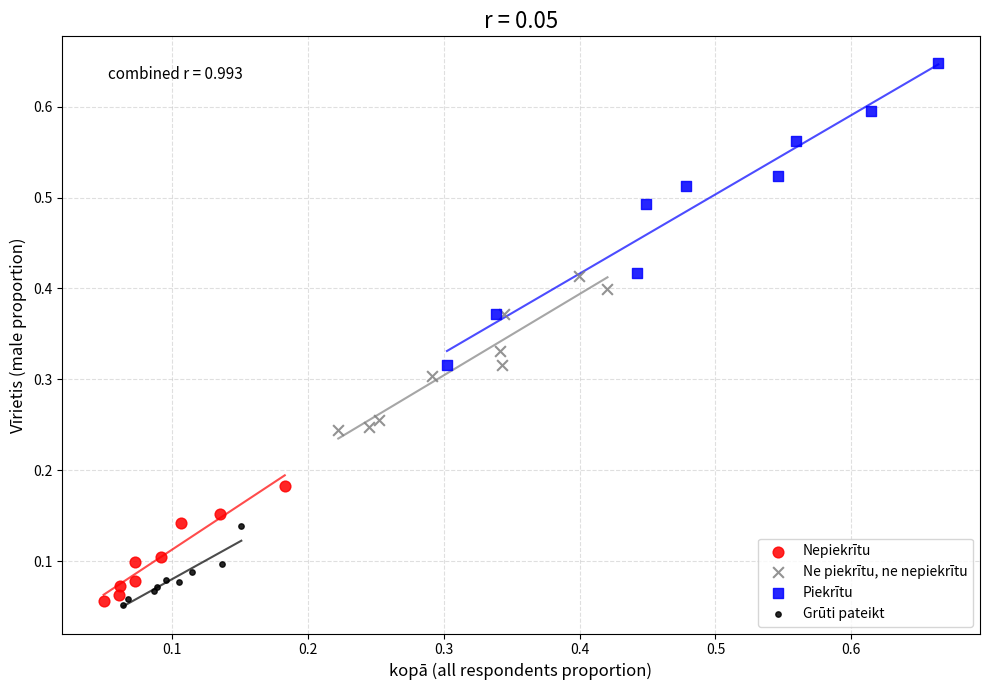

Which series has the largest Y range (max minus min)?

Piekrītu